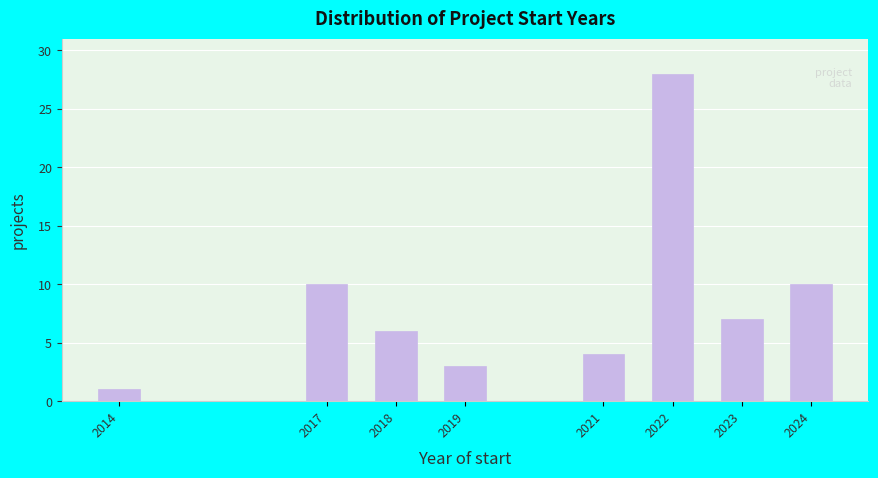

Reading right to left, transcribe all the data shown in this chart.

10	7	28	4	3	6	10	1